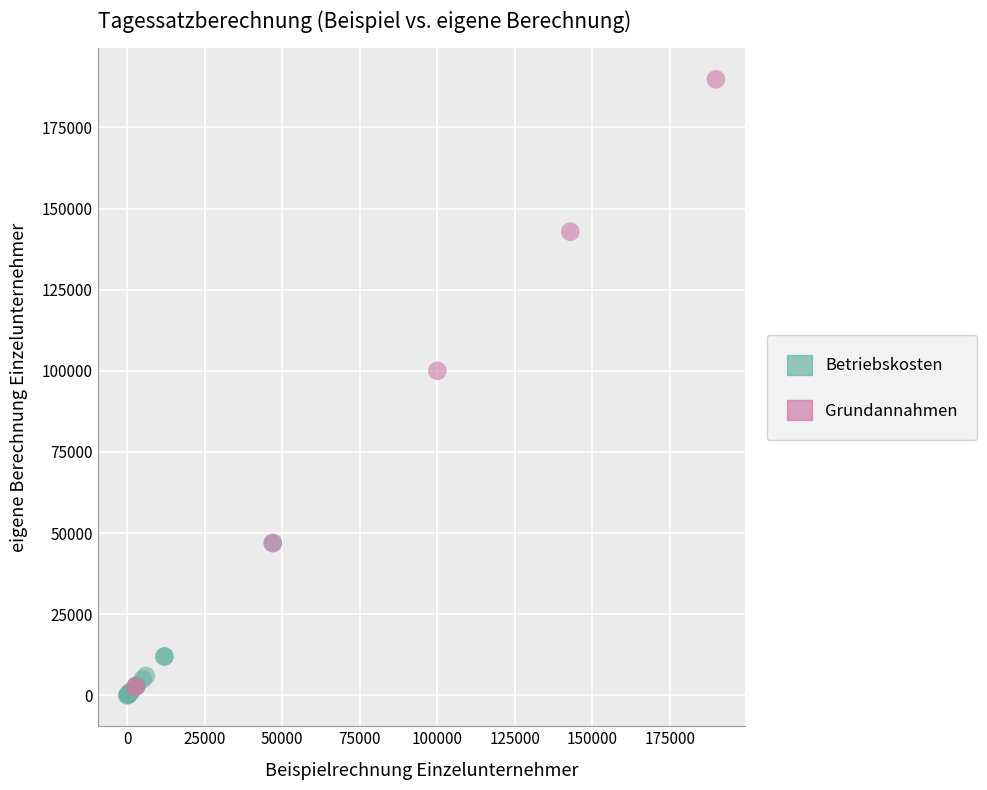

Which series reaches the maximum Y coordinate?

Grundannahmen